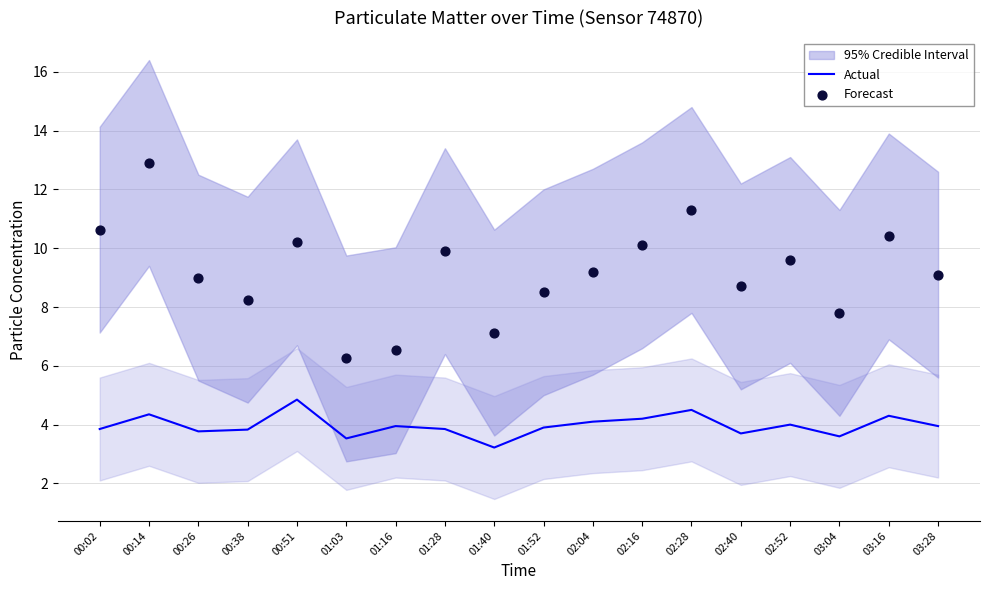

What is the total value across all series at 02:28?

15.8